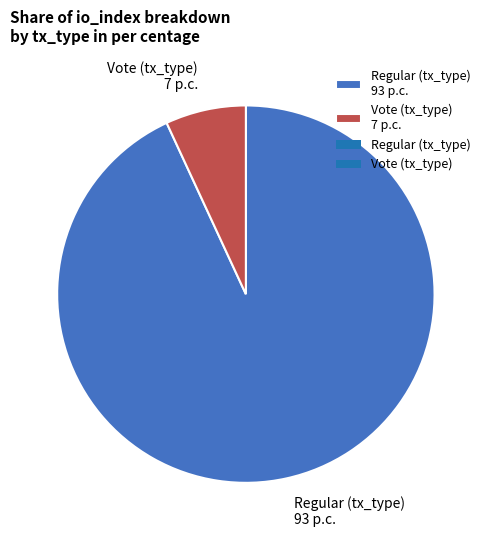

True or false: Regular (tx_type) 93 p.c. accounts for 78% of the total.

False